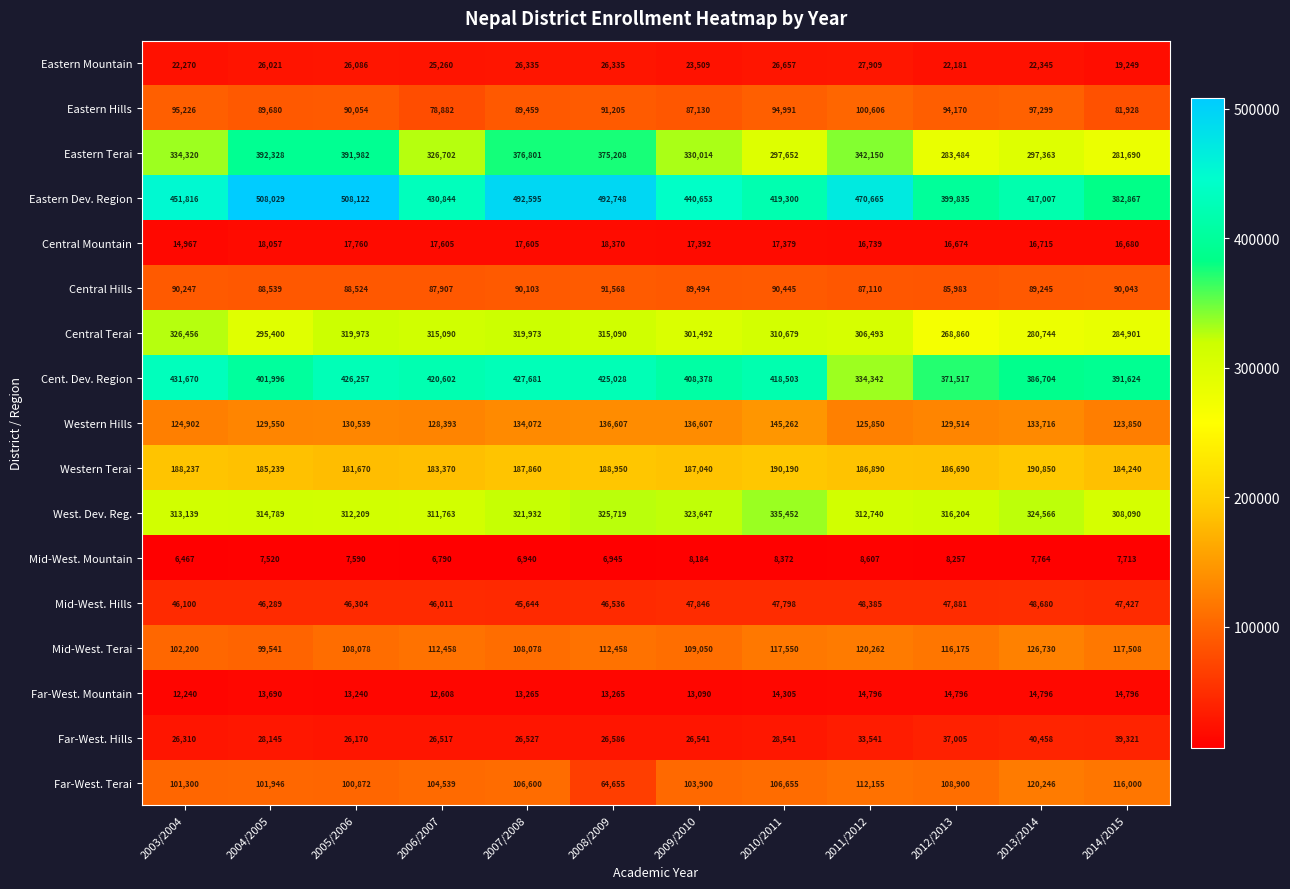

Which series has the largest range (max minus min)?

Eastern Dev. Region